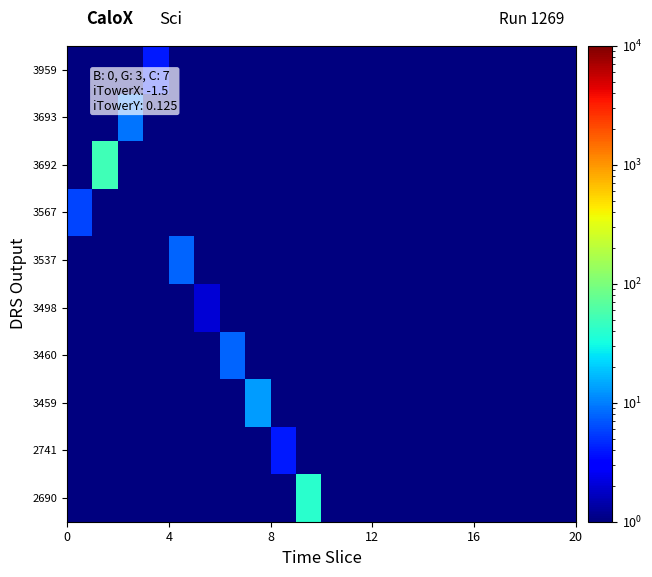

Reading left to right, what are all the values shown in this chart?

3959: 0.5	0.5	0.5	4.0	0.5	0.5	0.5	0.5	0.5	0.5	0.5	0.5	0.5	0.5	0.5	0.5	0.5	0.5	0.5	0.5
3693: 0.5	0.5	9.0	0.5	0.5	0.5	0.5	0.5	0.5	0.5	0.5	0.5	0.5	0.5	0.5	0.5	0.5	0.5	0.5	0.5
3692: 0.5	51.0	0.5	0.5	0.5	0.5	0.5	0.5	0.5	0.5	0.5	0.5	0.5	0.5	0.5	0.5	0.5	0.5	0.5	0.5
3567: 6.0	0.5	0.5	0.5	0.5	0.5	0.5	0.5	0.5	0.5	0.5	0.5	0.5	0.5	0.5	0.5	0.5	0.5	0.5	0.5
3537: 0.5	0.5	0.5	0.5	8.0	0.5	0.5	0.5	0.5	0.5	0.5	0.5	0.5	0.5	0.5	0.5	0.5	0.5	0.5	0.5
3498: 0.5	0.5	0.5	0.5	0.5	2.0	0.5	0.5	0.5	0.5	0.5	0.5	0.5	0.5	0.5	0.5	0.5	0.5	0.5	0.5
3460: 0.5	0.5	0.5	0.5	0.5	0.5	8.0	0.5	0.5	0.5	0.5	0.5	0.5	0.5	0.5	0.5	0.5	0.5	0.5	0.5
3459: 0.5	0.5	0.5	0.5	0.5	0.5	0.5	13.0	0.5	0.5	0.5	0.5	0.5	0.5	0.5	0.5	0.5	0.5	0.5	0.5
2741: 0.5	0.5	0.5	0.5	0.5	0.5	0.5	0.5	4.0	0.5	0.5	0.5	0.5	0.5	0.5	0.5	0.5	0.5	0.5	0.5
2690: 0.5	0.5	0.5	0.5	0.5	0.5	0.5	0.5	0.5	40.0	0.5	0.5	0.5	0.5	0.5	0.5	0.5	0.5	0.5	0.5